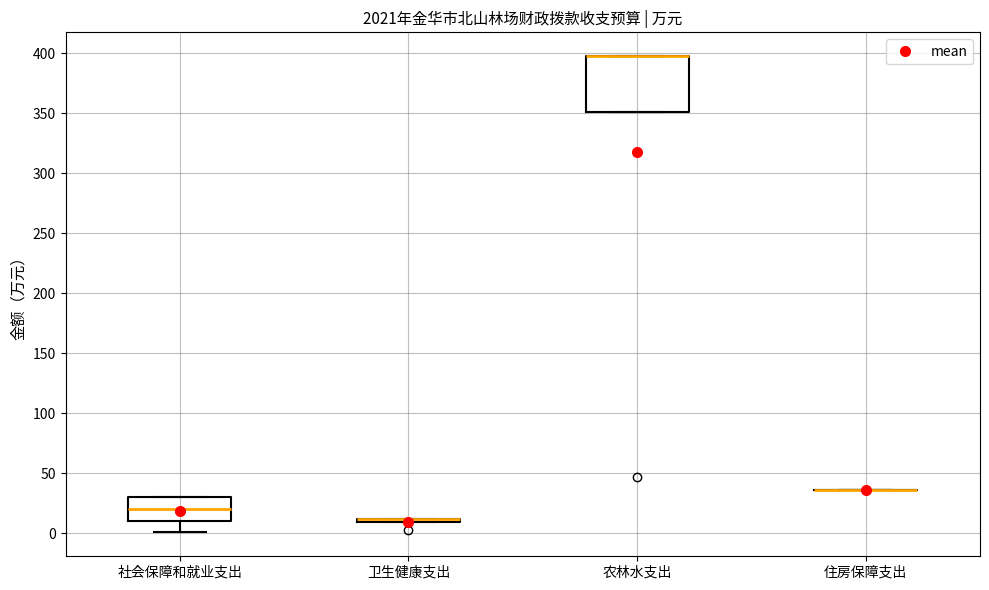

Comparing the boxes themselves (not the whiskers), which one is the tallest?

农林水支出